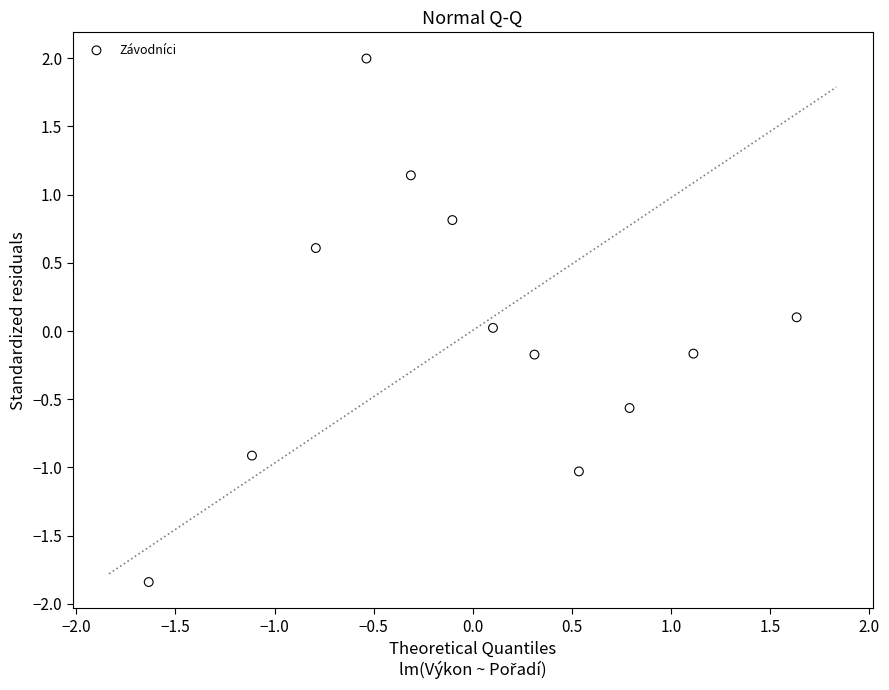

What is the range of Y values (max minus min)?

3.8